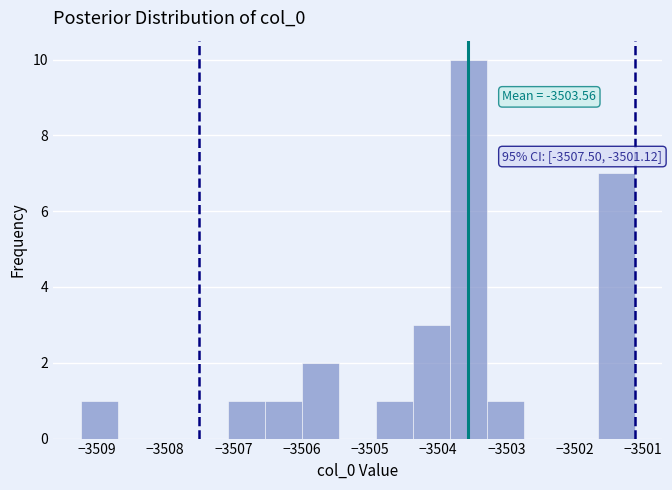

Over which range of the x-axis is the bar tallest?

-3503.8 to -3503.3